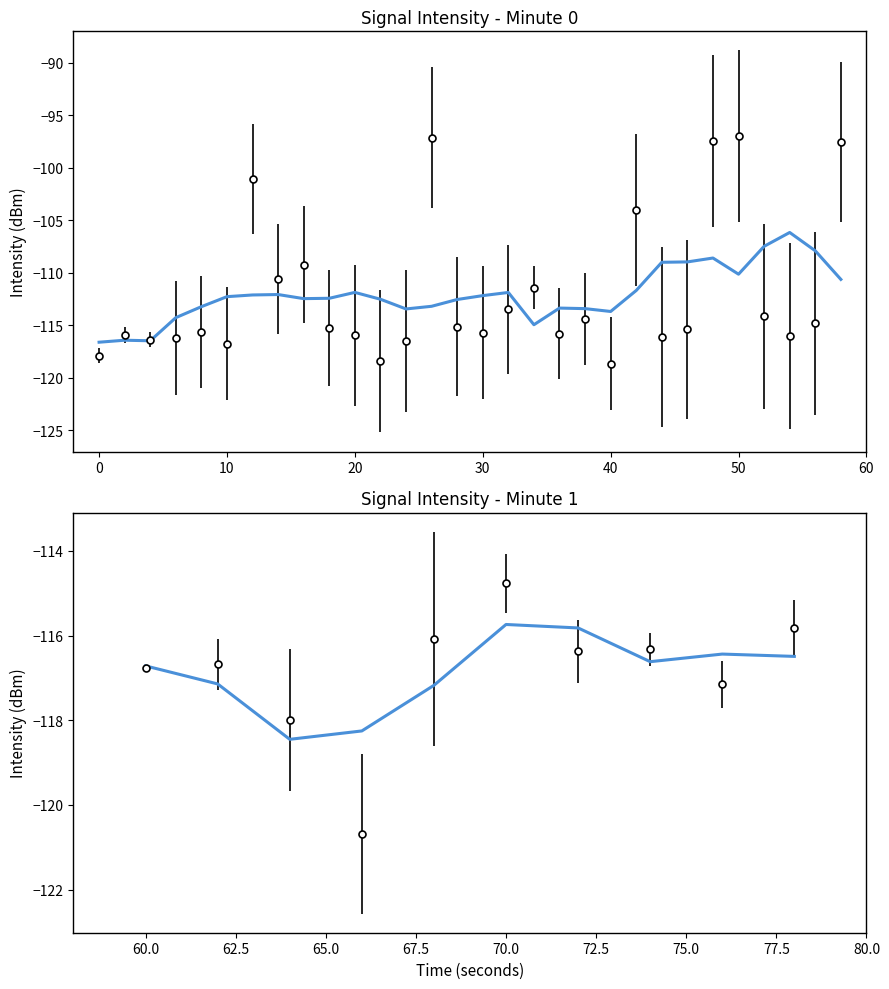

Which has a higher value, 30 or 50?

50